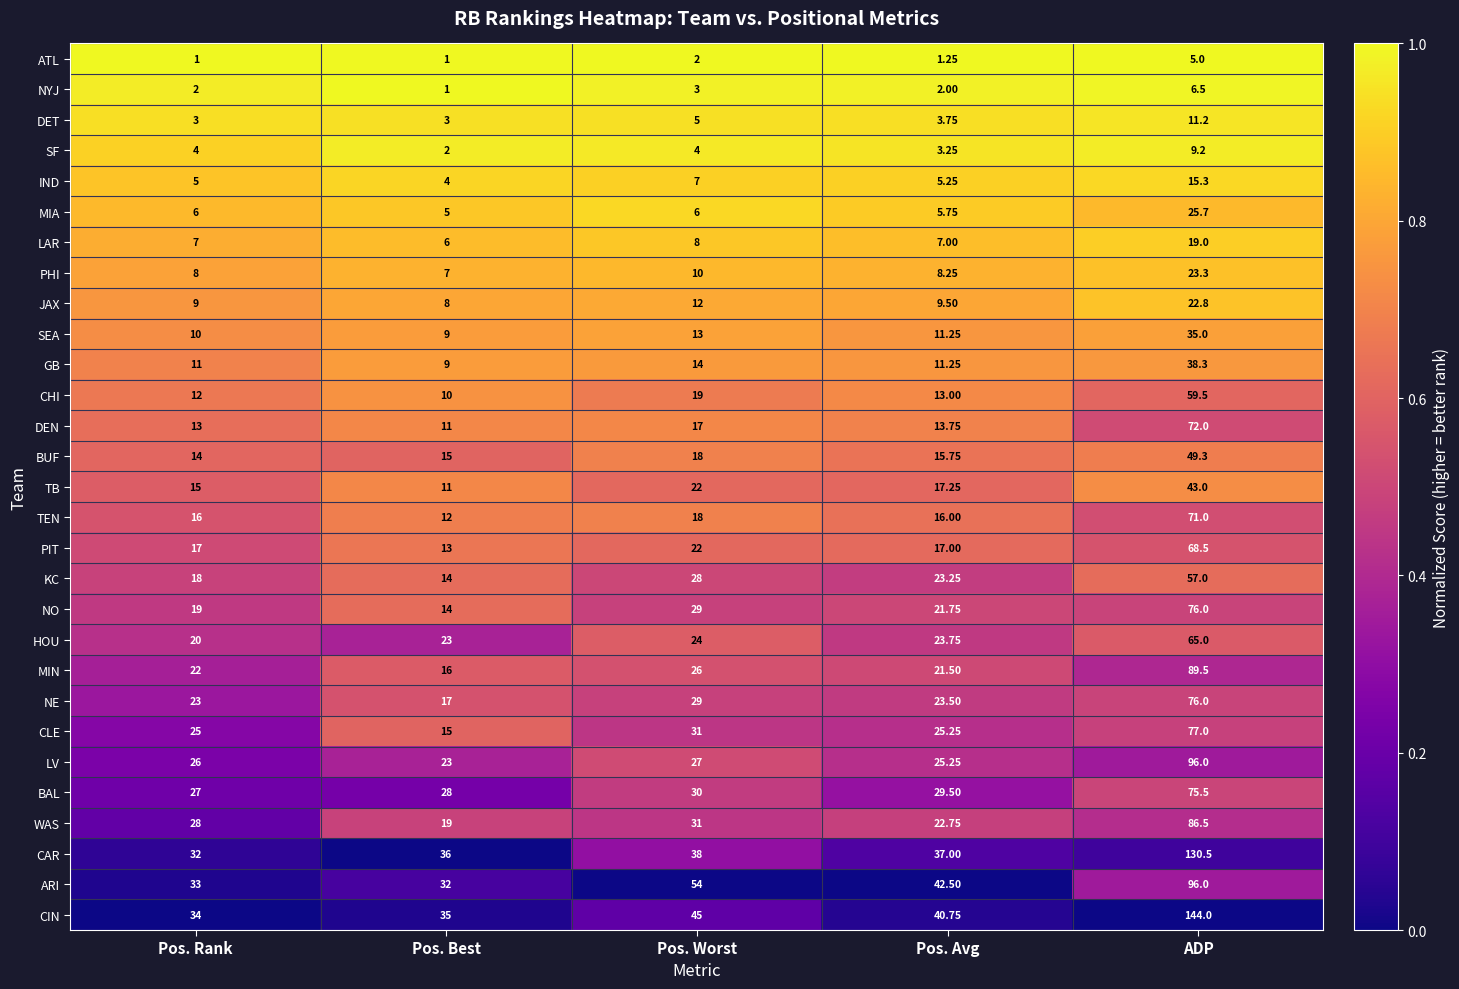

At which label does KC first exceed 23?

Pos. Worst